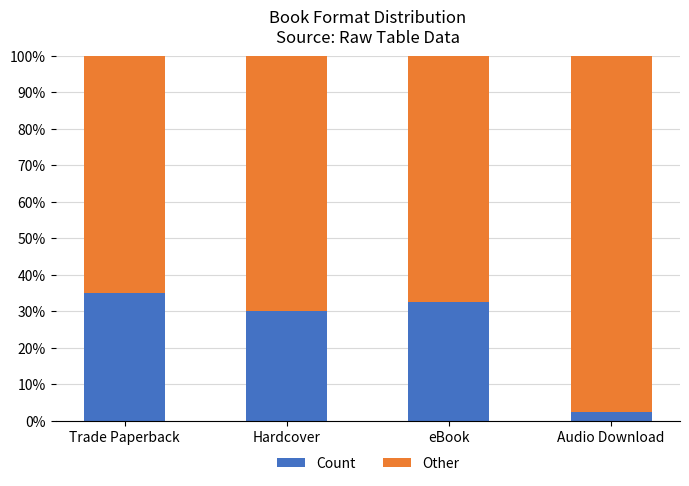

Reading left to right, transcribe the values for Count.

35.0	30.0	32.5	2.5